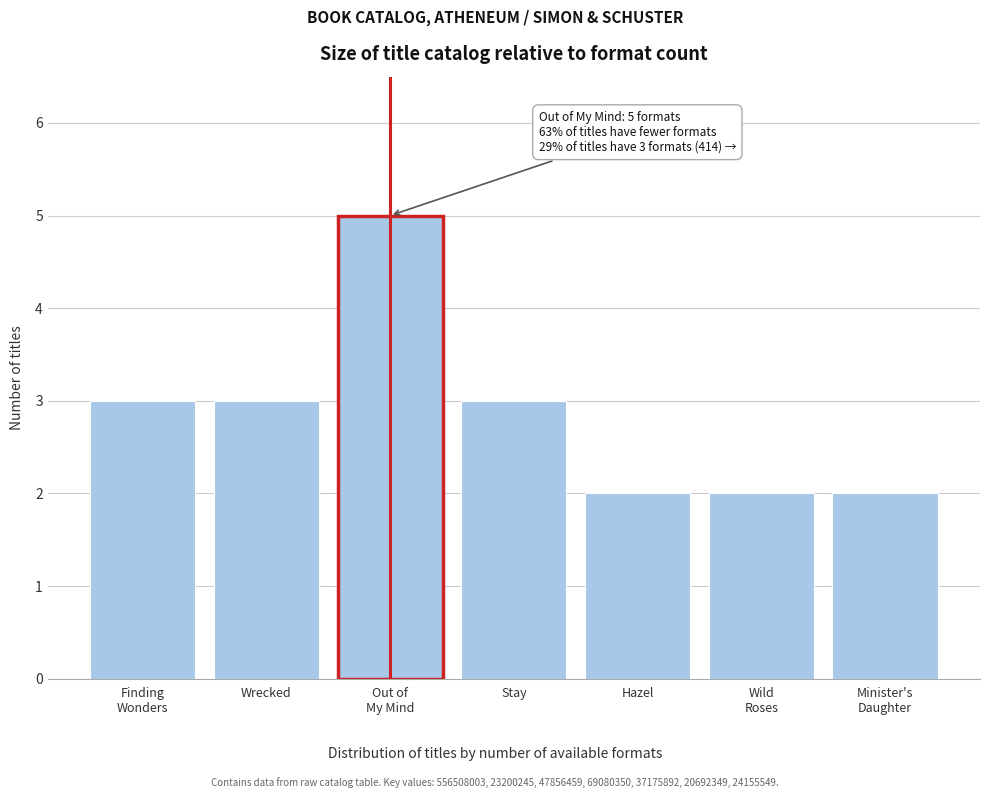

Reading left to right, what are all the values shown in this chart?

3	3	5	3	2	2	2